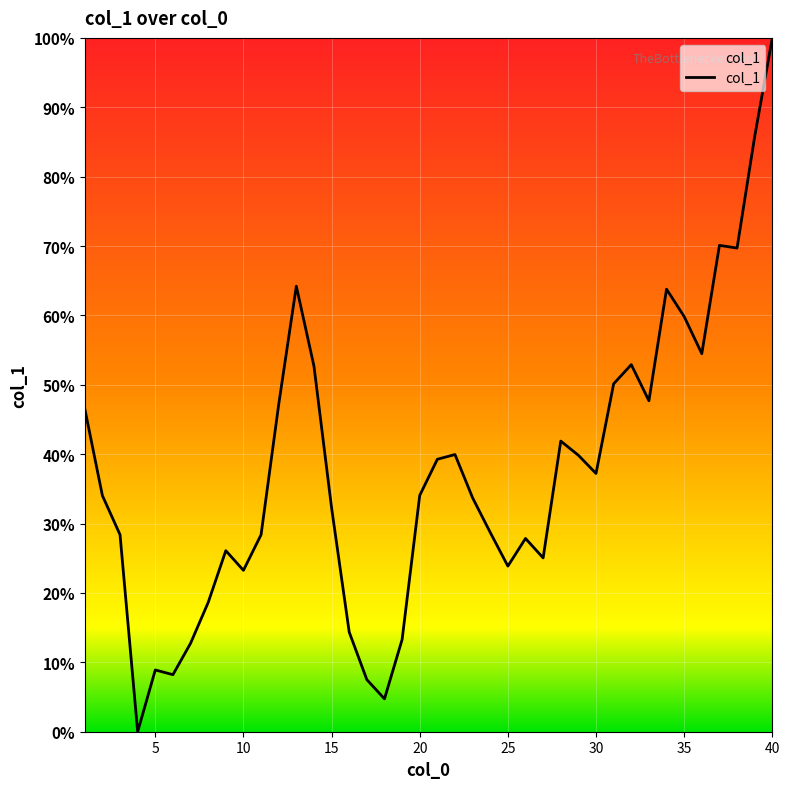

What is the difference between the maximum and minimum values?

100.0